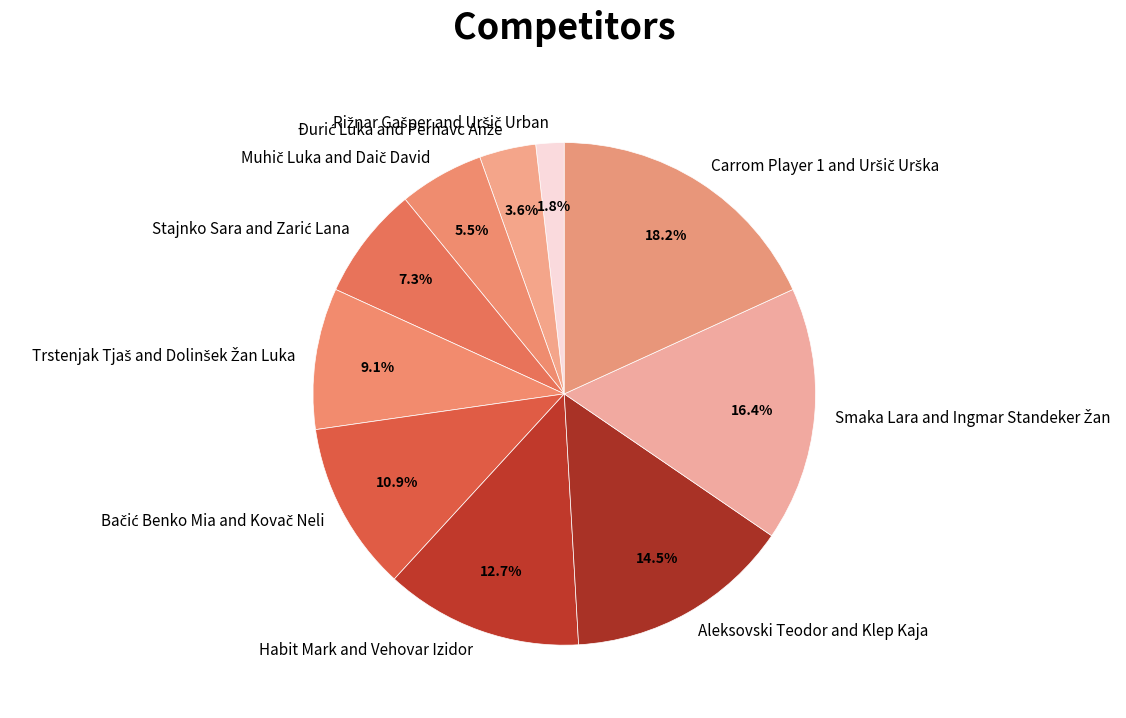

Is there any slice that represents more than half of the pie?

No